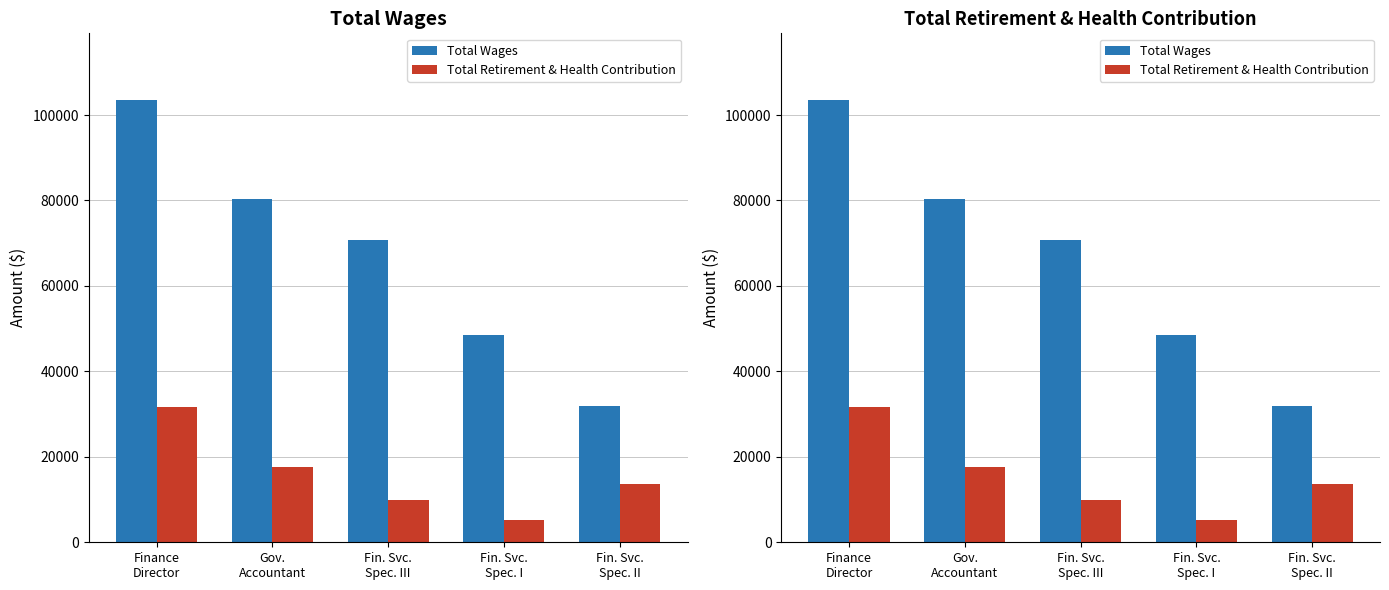

How many values in the Total Retirement & Health Contribution series exceed 13619?

2